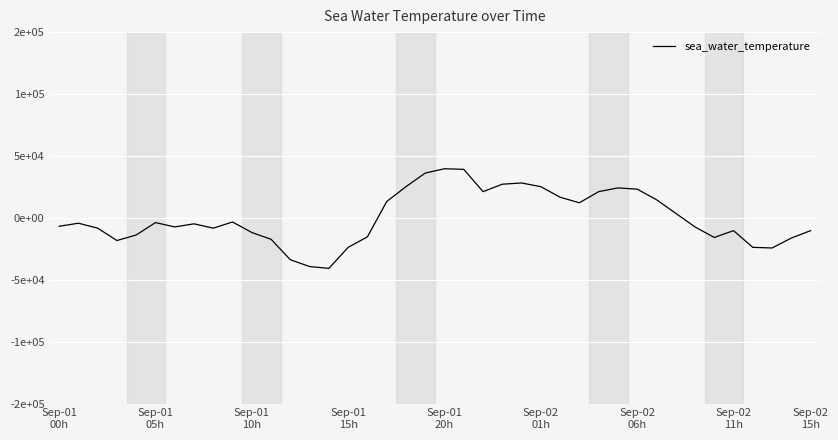

How many interior local valleys (lower than both neighbors) does the data have?

8